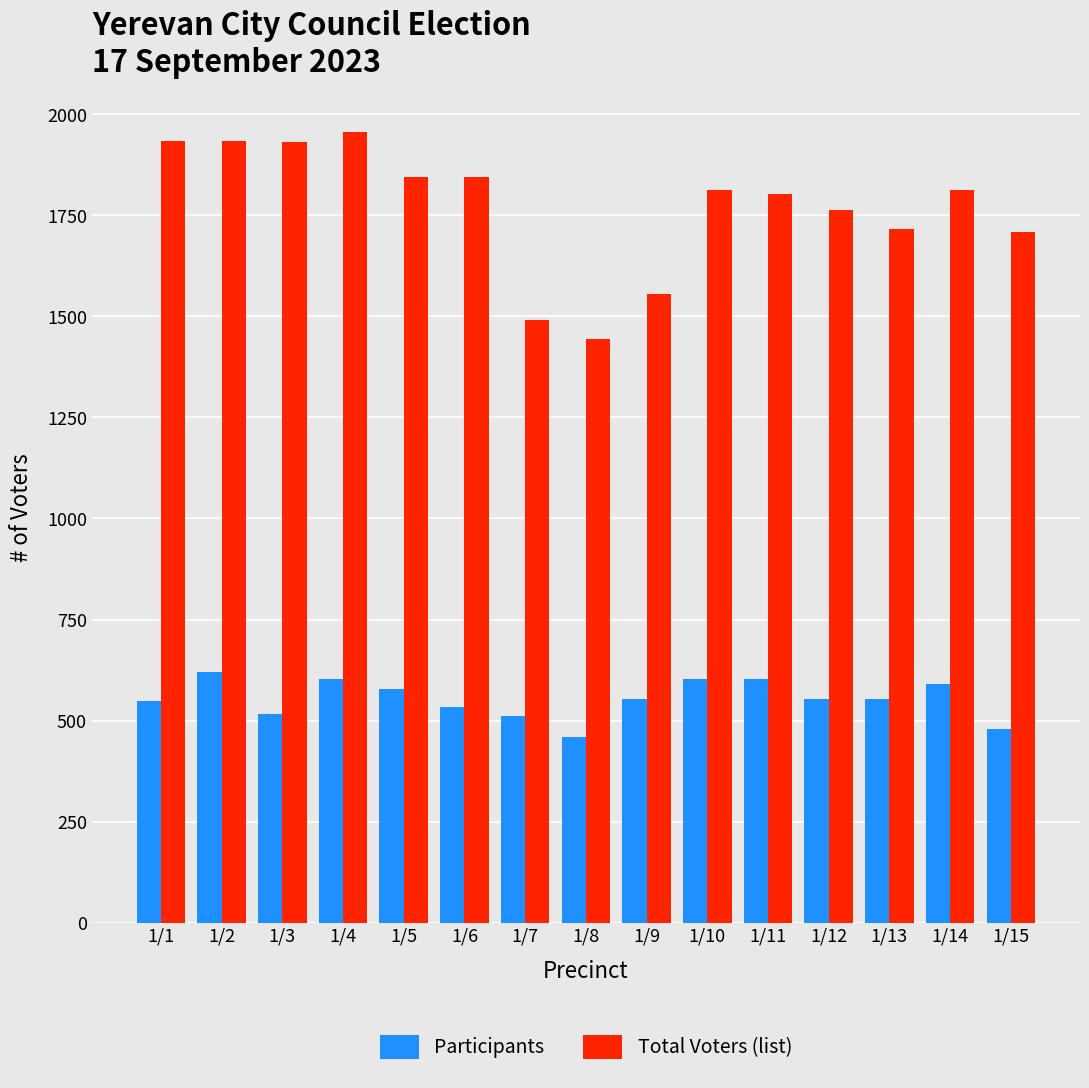

Is the value of Participants at 1/4 greater than the value of Total Voters (list) at 1/9?

No